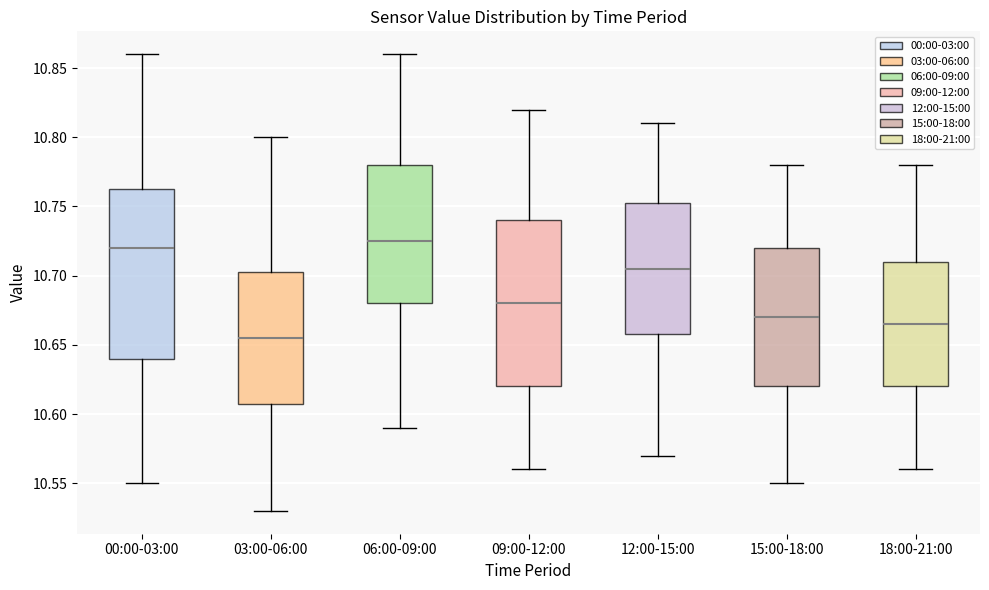

Which box has the lowest median line?

03:00-06:00